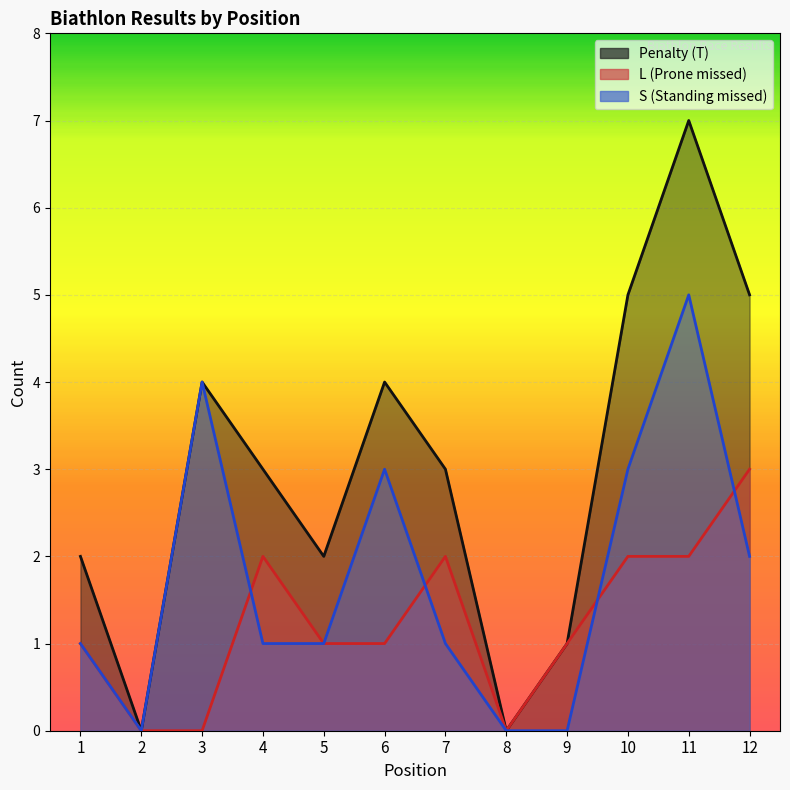

Rank the series at 12 from highest to lowest value.

Penalty (T), L, S